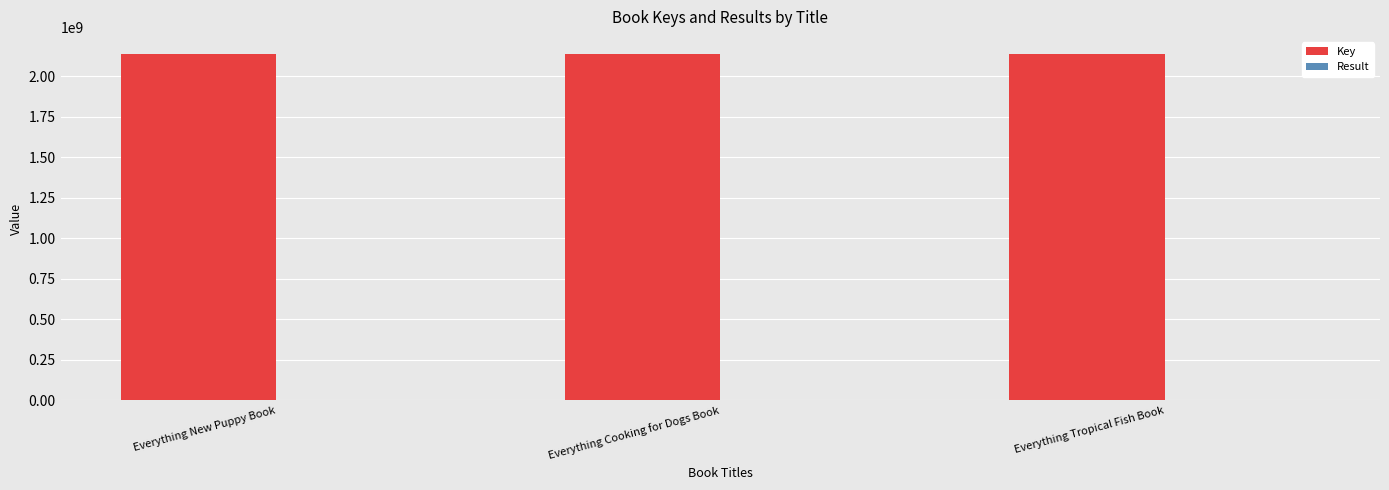

True or false: Key has a value of 2137661925 at Everything New Puppy Book.

True